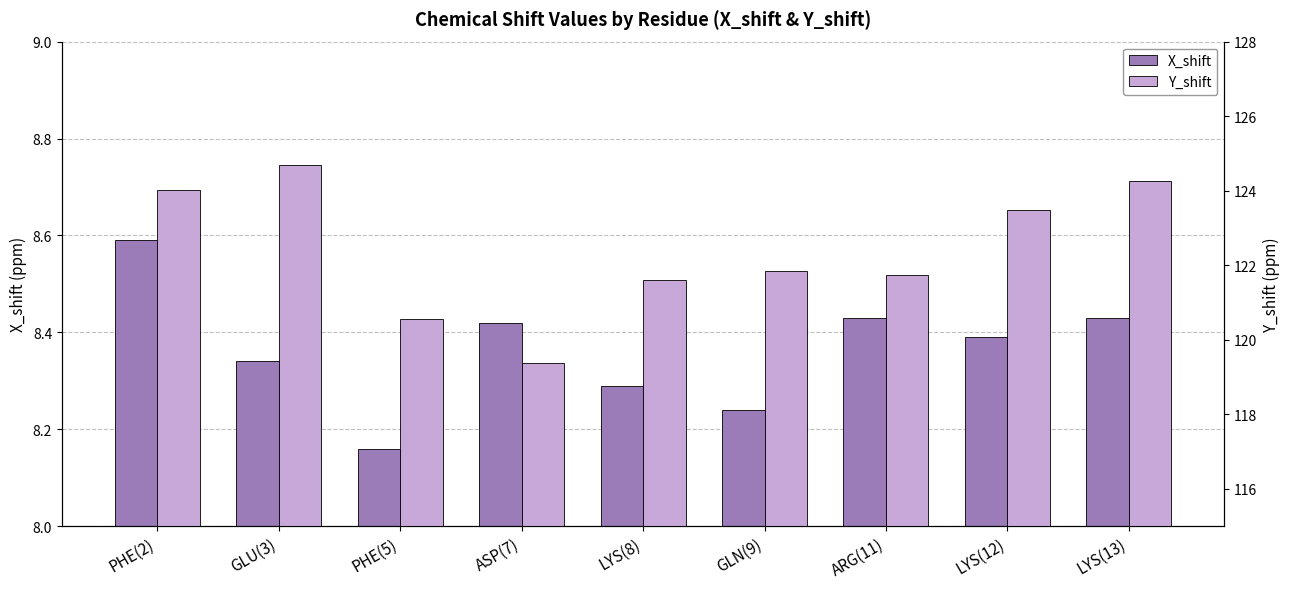

The X_shift series shows 14.4 at LYS(13). True or false?

False